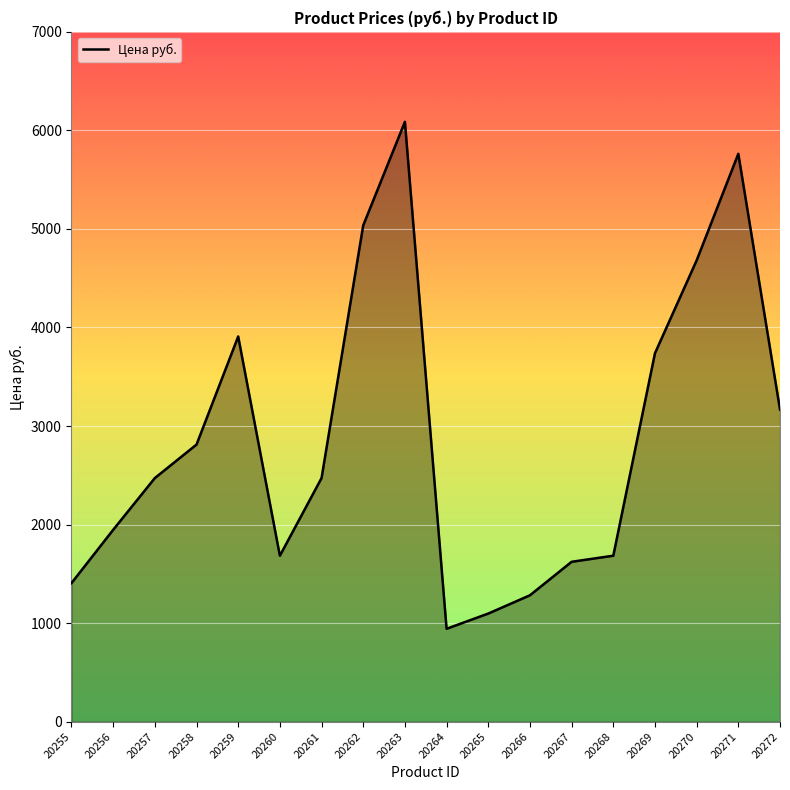

Which label corresponds to the smallest value in the chart?

20264